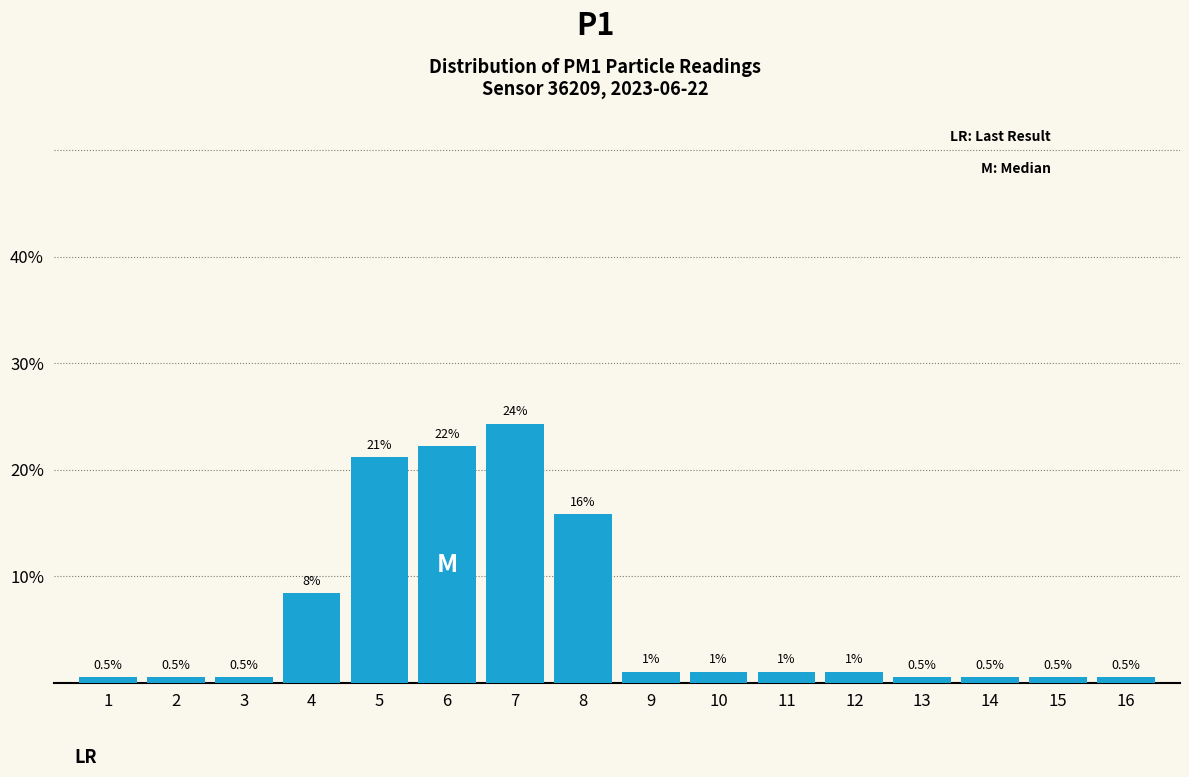

How many bars are there in total?

16